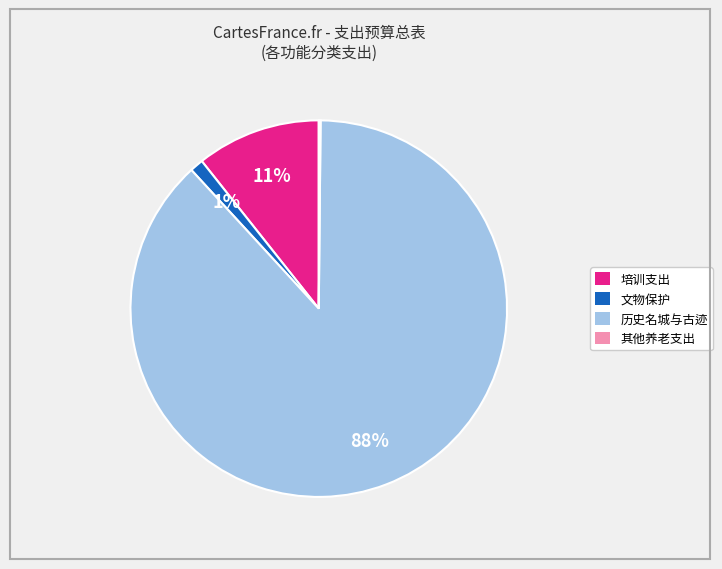

Does any single category account for the majority?

Yes